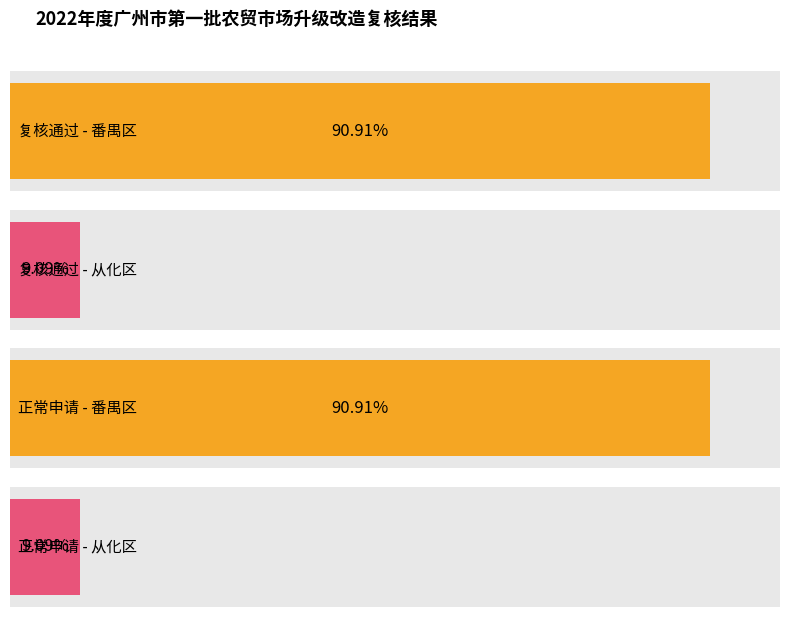

The value of 复核通过 at 1 is 2. True or false?

False